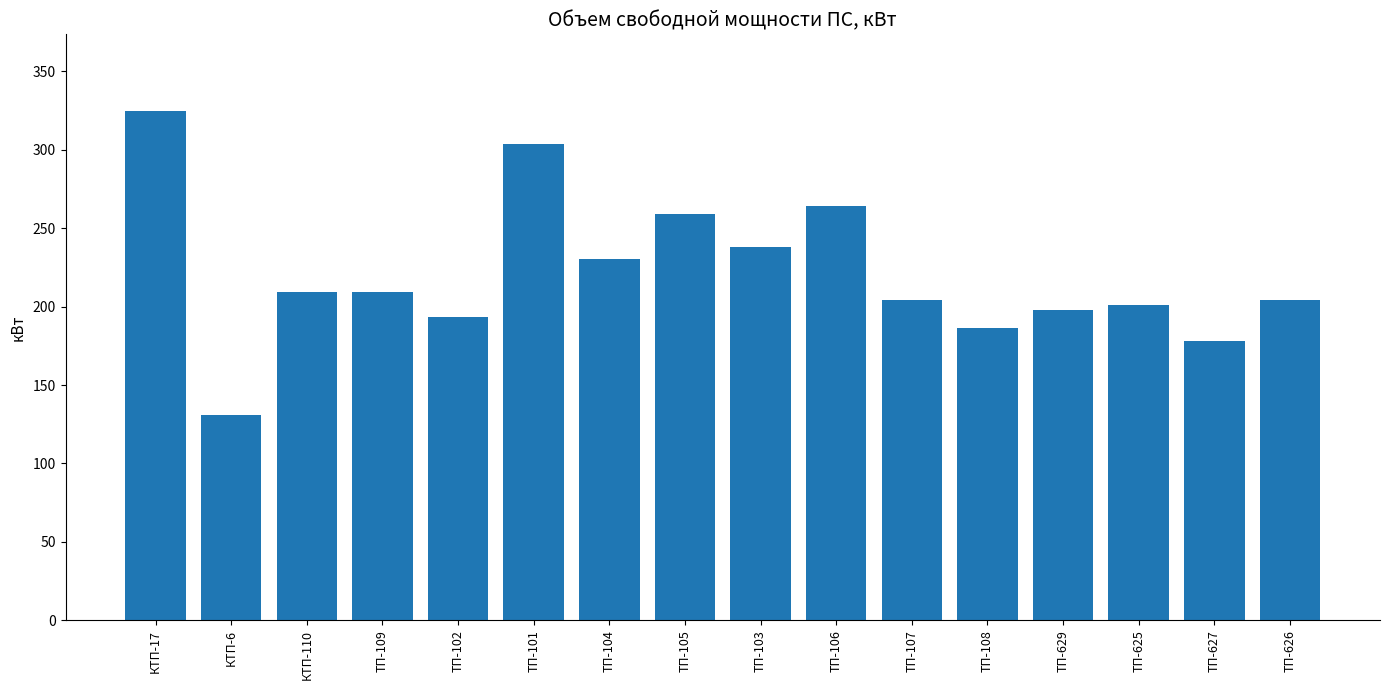

What is the average value?

220.9